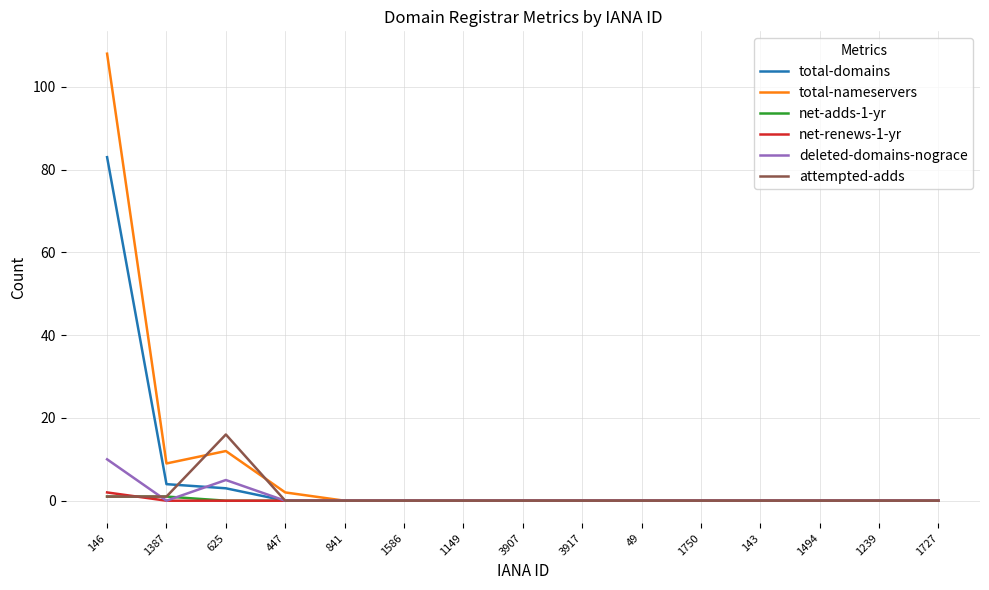

Between 146 and 841, which series saw the biggest shift?

total-nameservers